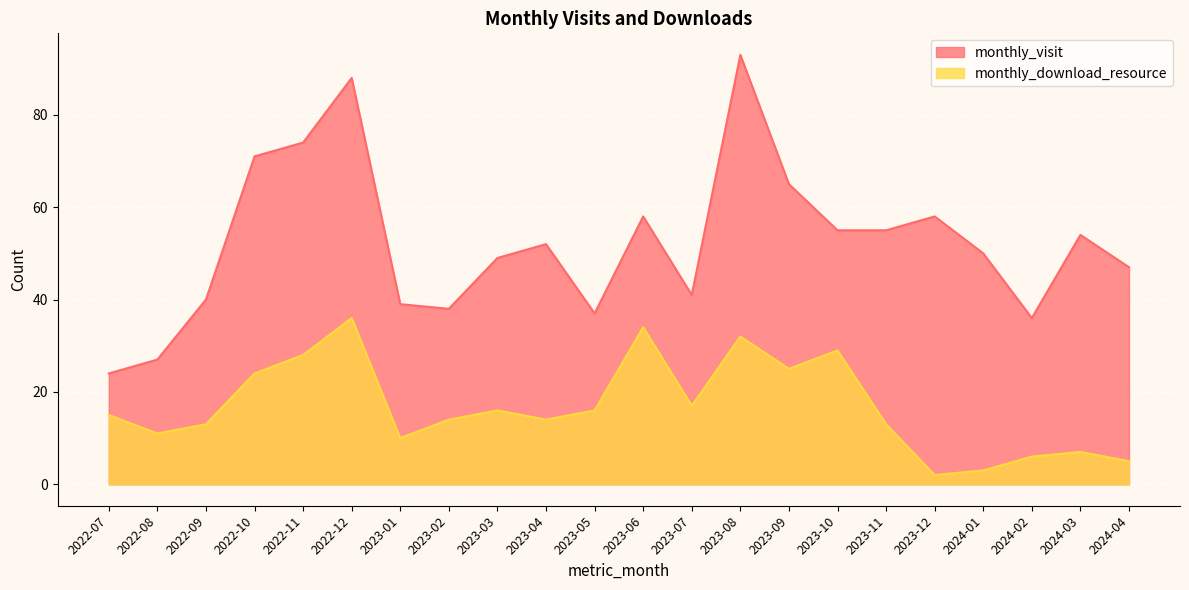

Is the value of monthly_visit at 2023-02 greater than the value of monthly_download_resource at 2024-02?

Yes